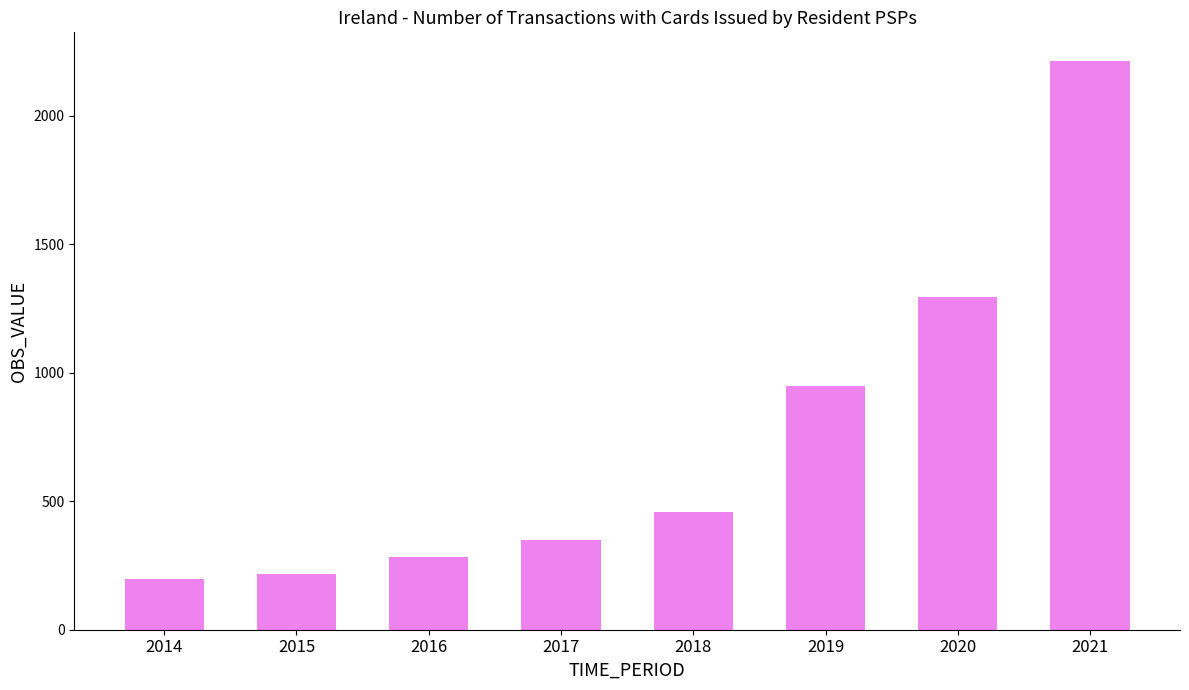

List the labels in order of value, smallest first.

2014, 2015, 2016, 2017, 2018, 2019, 2020, 2021